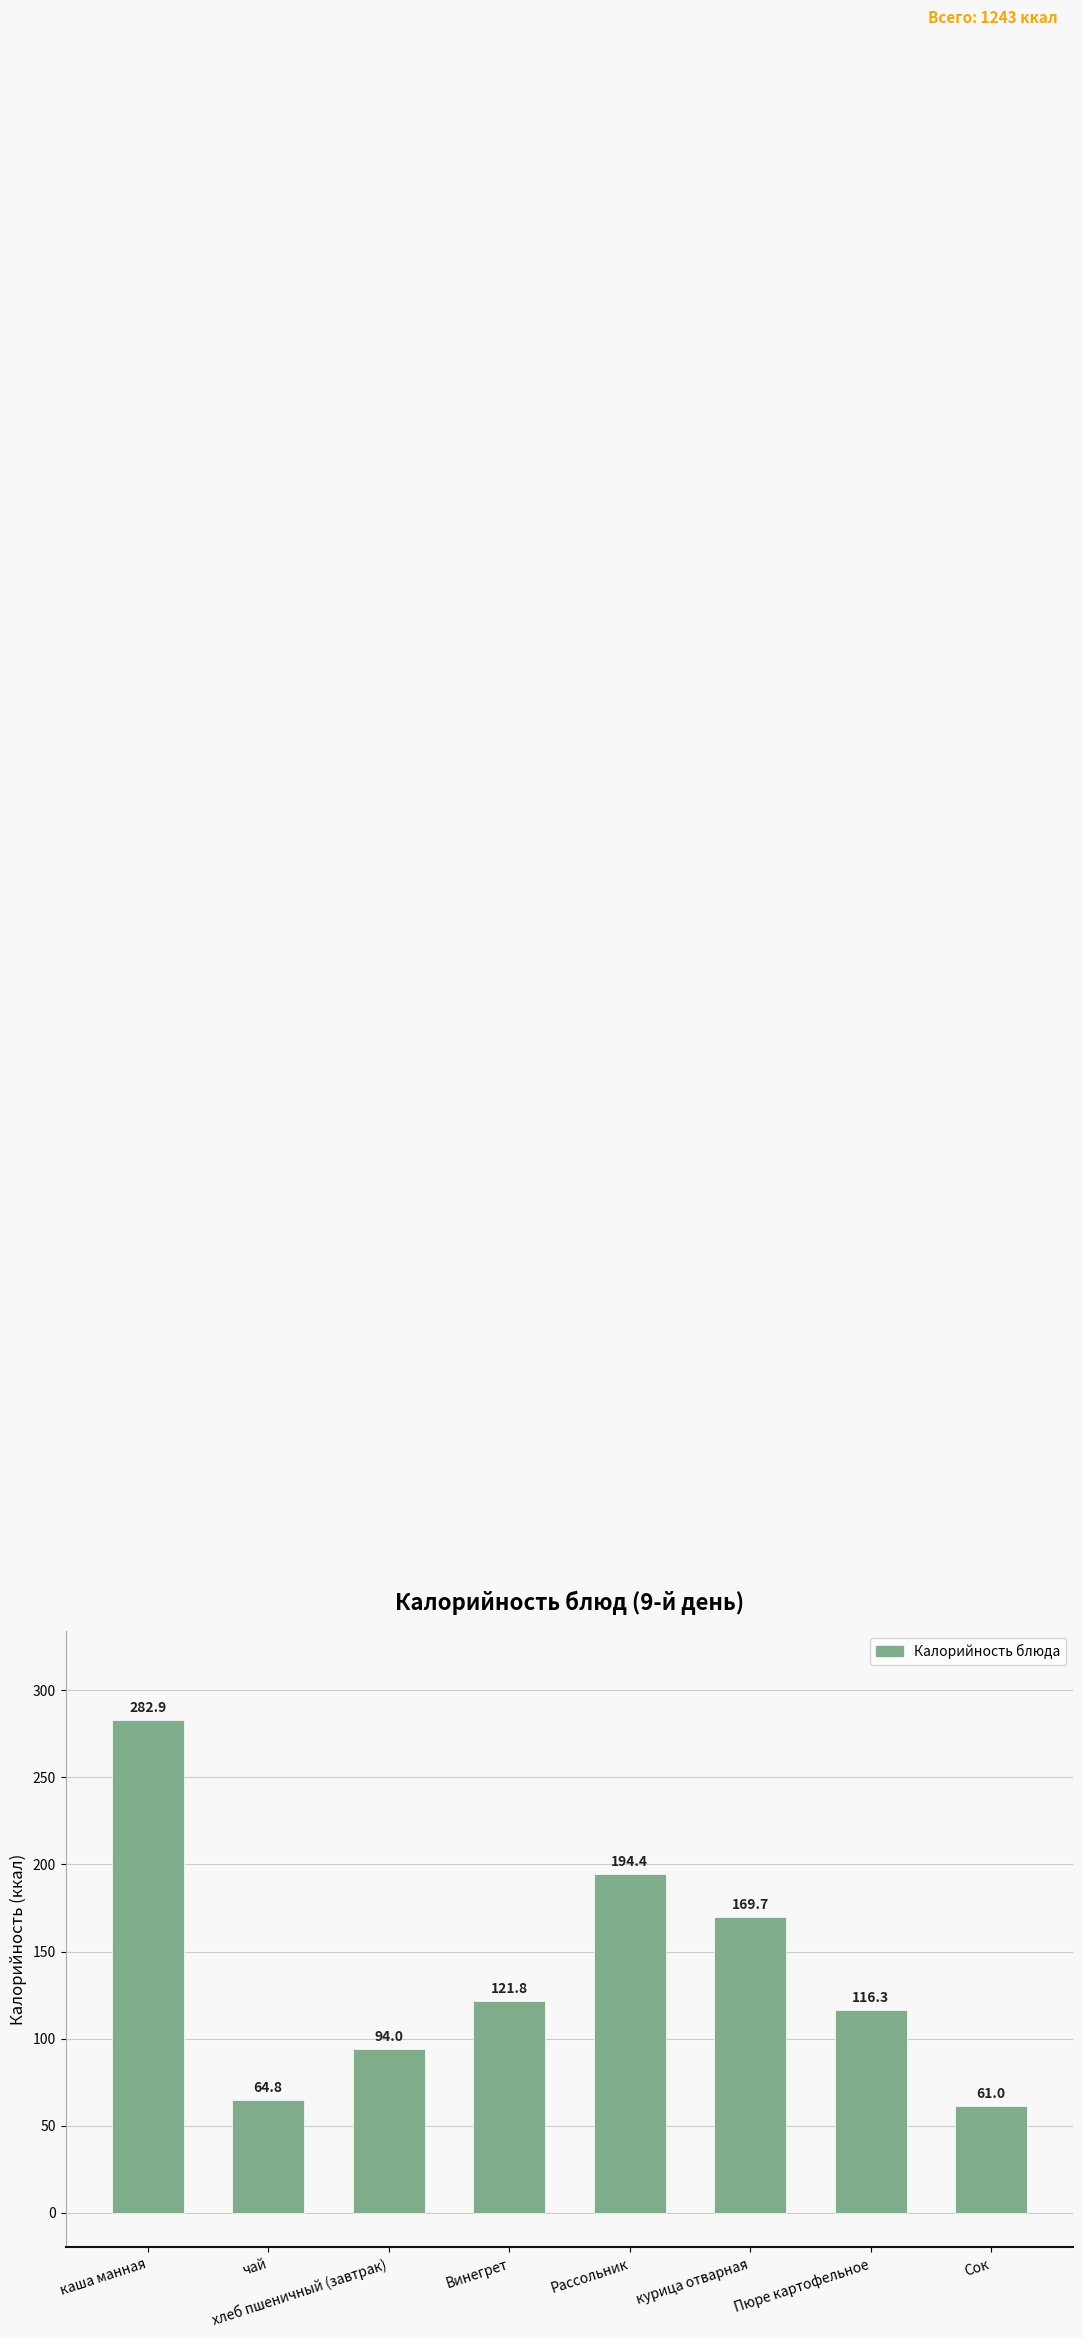

Reading left to right, extract all data points from this chart.

282.9	64.8	94.0	121.8	194.4	169.7	116.3	61.0